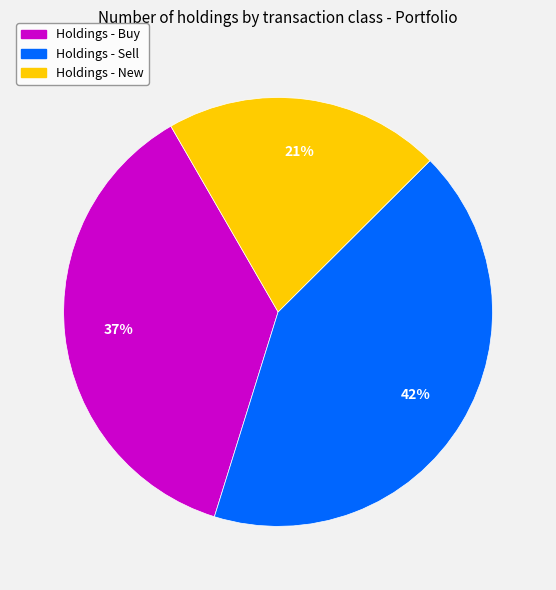

Which category has the smallest portion of the pie?

Holdings - New